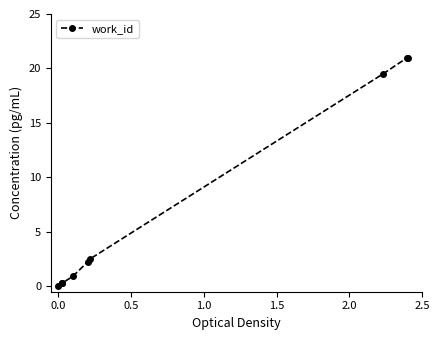

What is the maximum value shown in the chart?

21.0